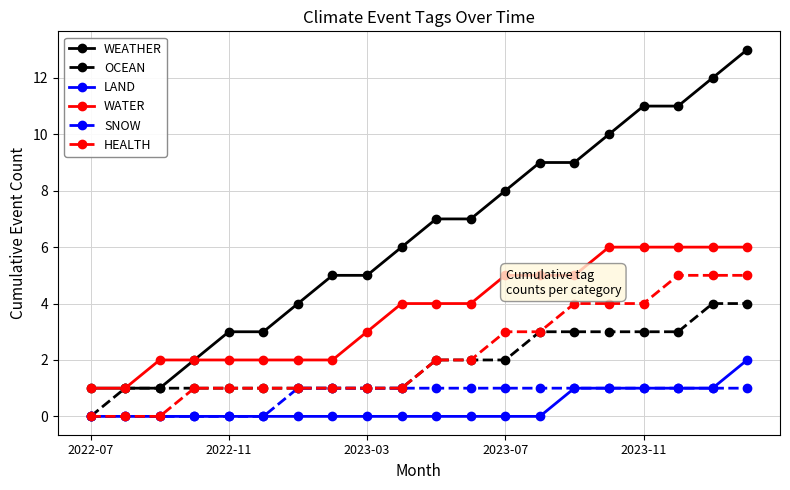

What is the value of the LAND point at the 20th from the left?

2